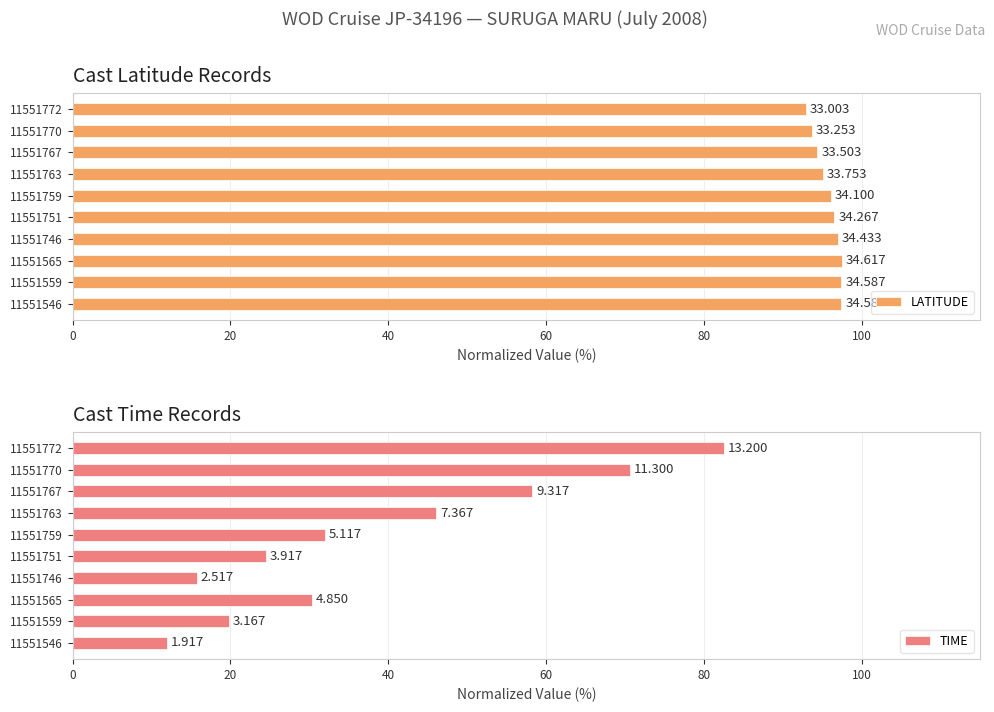

Reading right to left, list all the values displayed in this chart.

LATITUDE: 93.0	93.7	94.4	95.1	96.1	96.5	97.0	97.5	97.4	97.4
TIME: 82.5	70.6	58.2	46.0	32.0	24.5	15.7	30.3	19.8	12.0